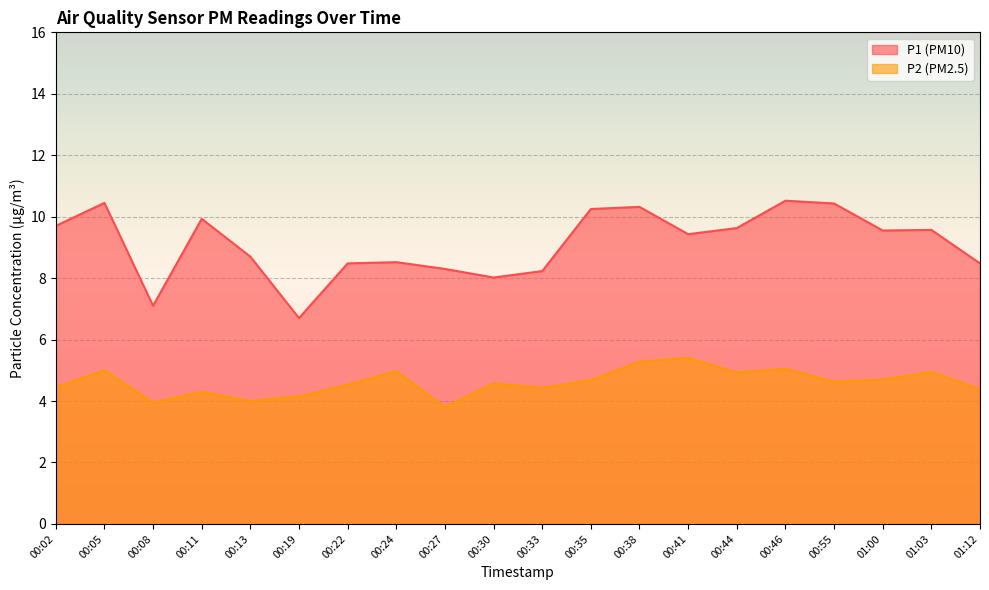

What is the maximum value for P1?

10.5